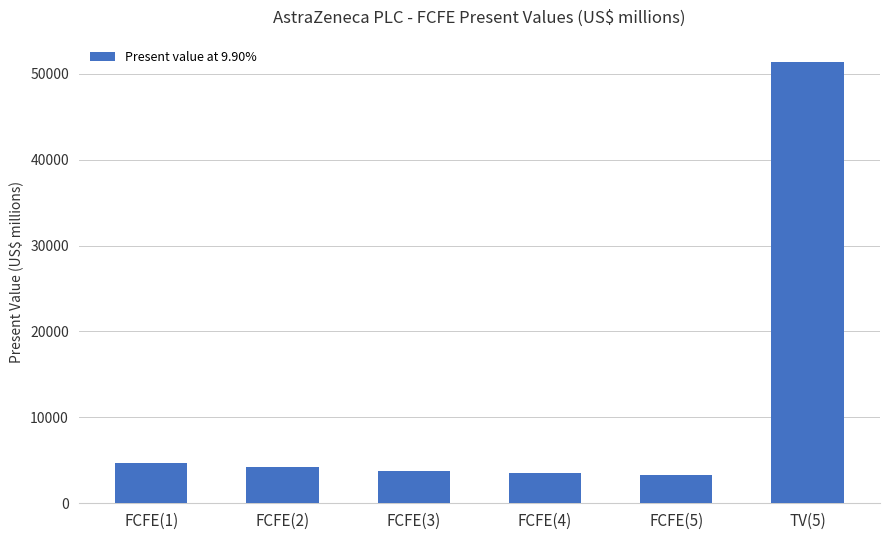

What is the average value?

11809